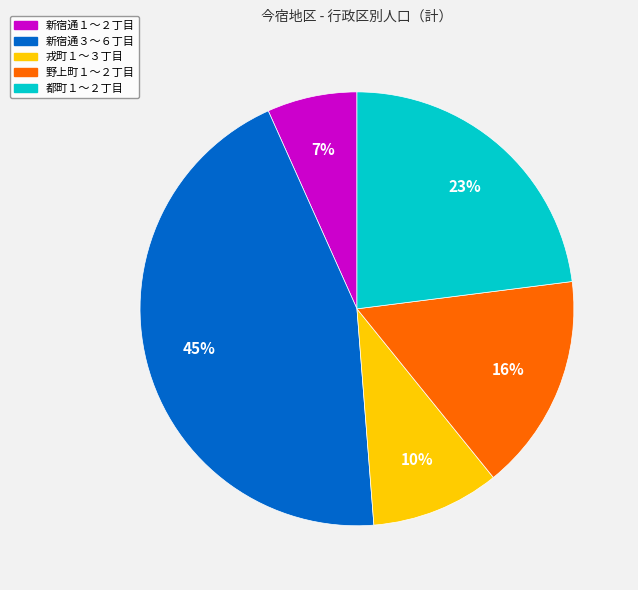

To the nearest percent, what is the average slice percentage?

20%